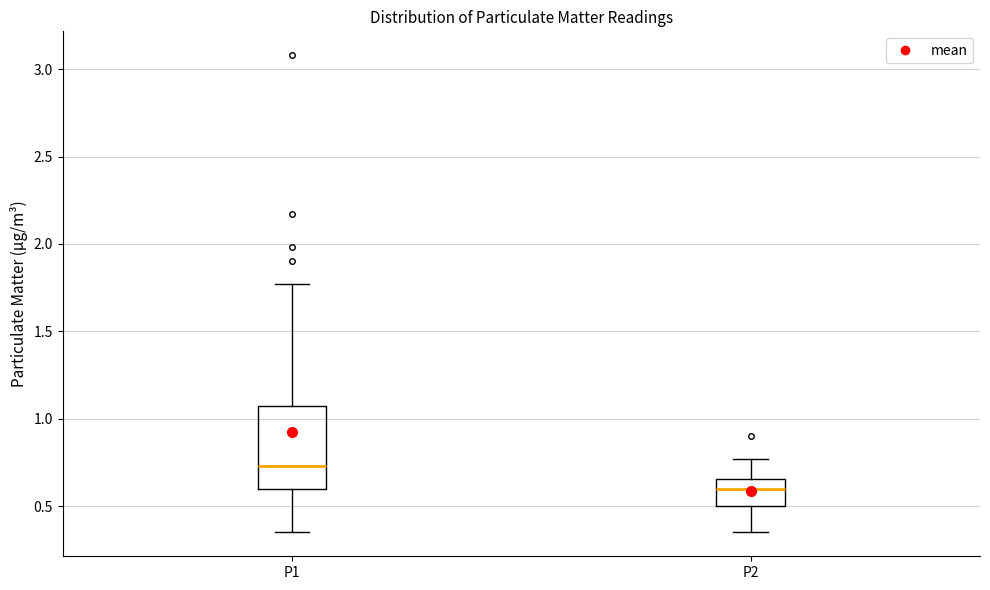

Where does the median line of the box for P1 sit on the y-axis? The values are not printed on the chart, so give them approximately, as read against the axis.

0.75